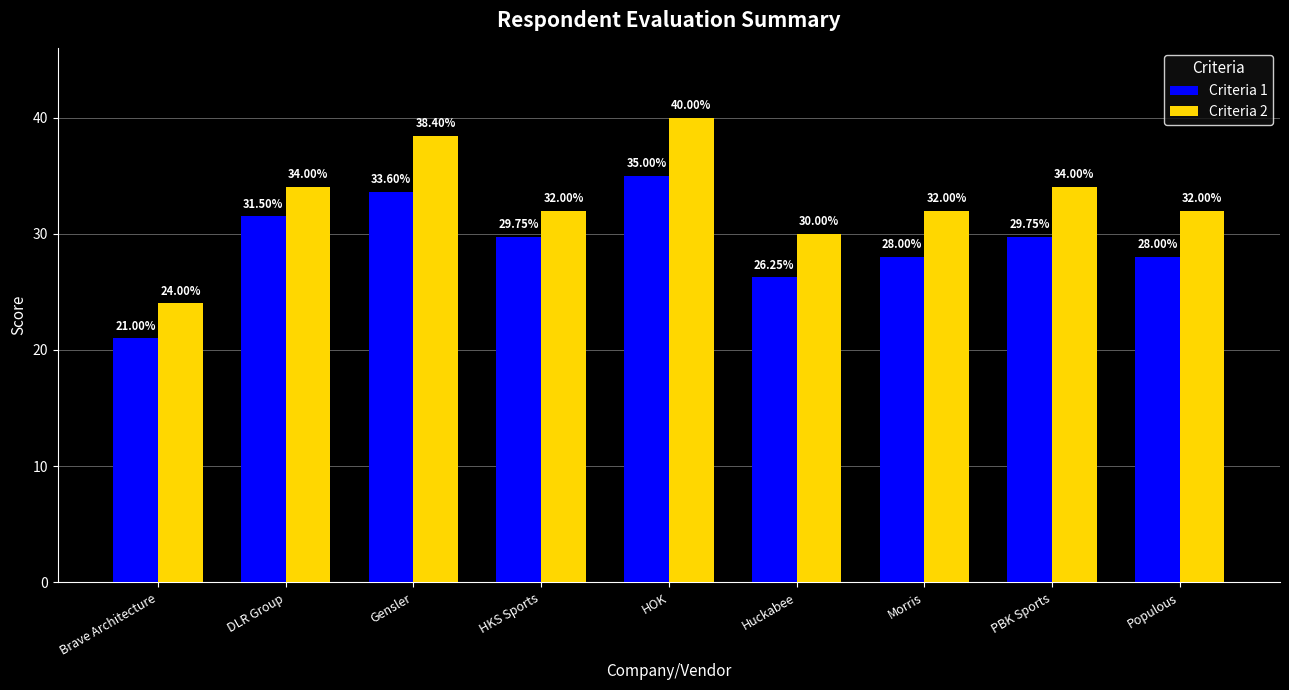

List the series in order of their peak value, highest first.

Criteria 2, Criteria 1